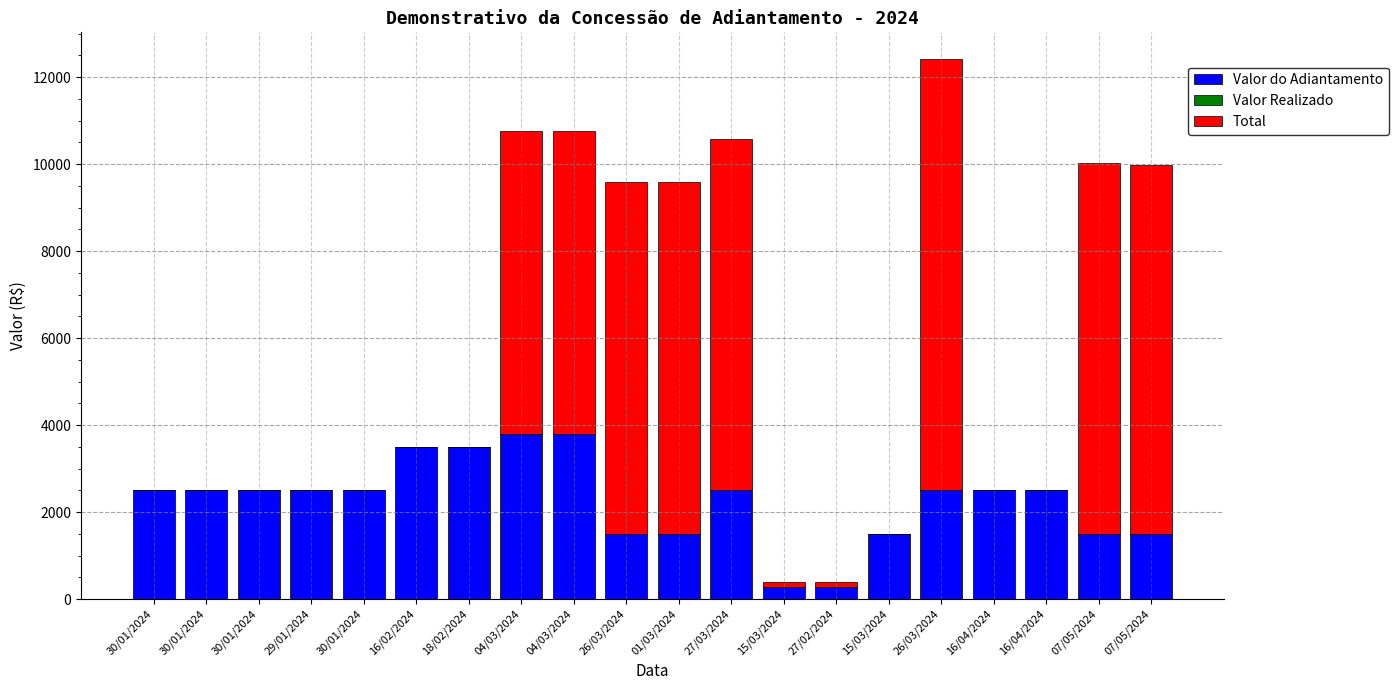

Count the number of categories in the chart.

20